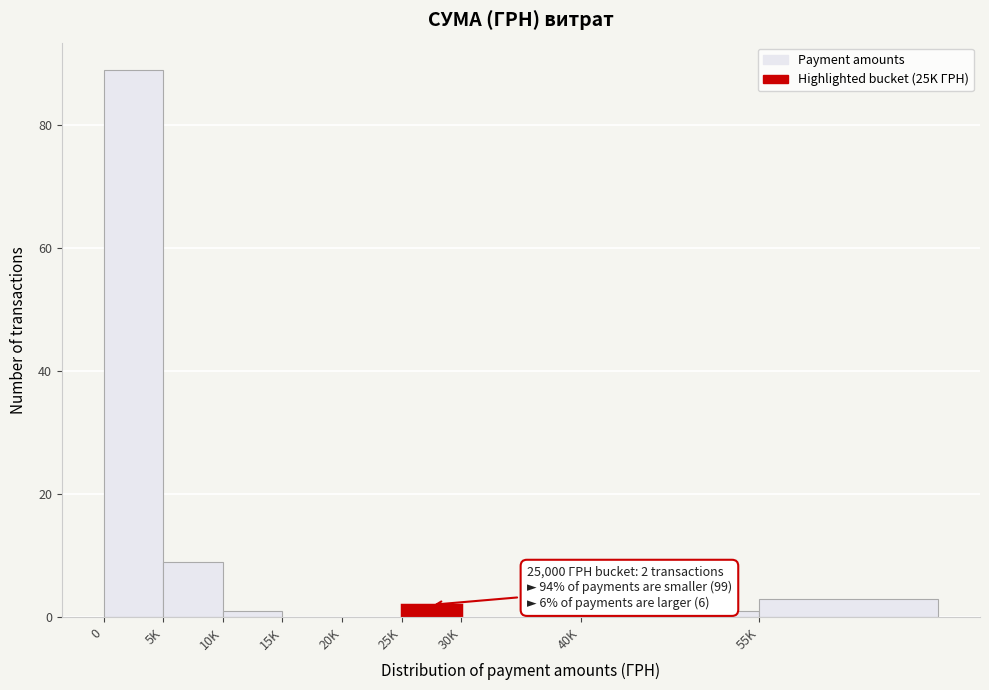

Reading left to right, extract all data points from this chart.

0=89	5K=9	10K=1	15K=0	20K=0	25K=2	30K=0	40K=1	55K=3